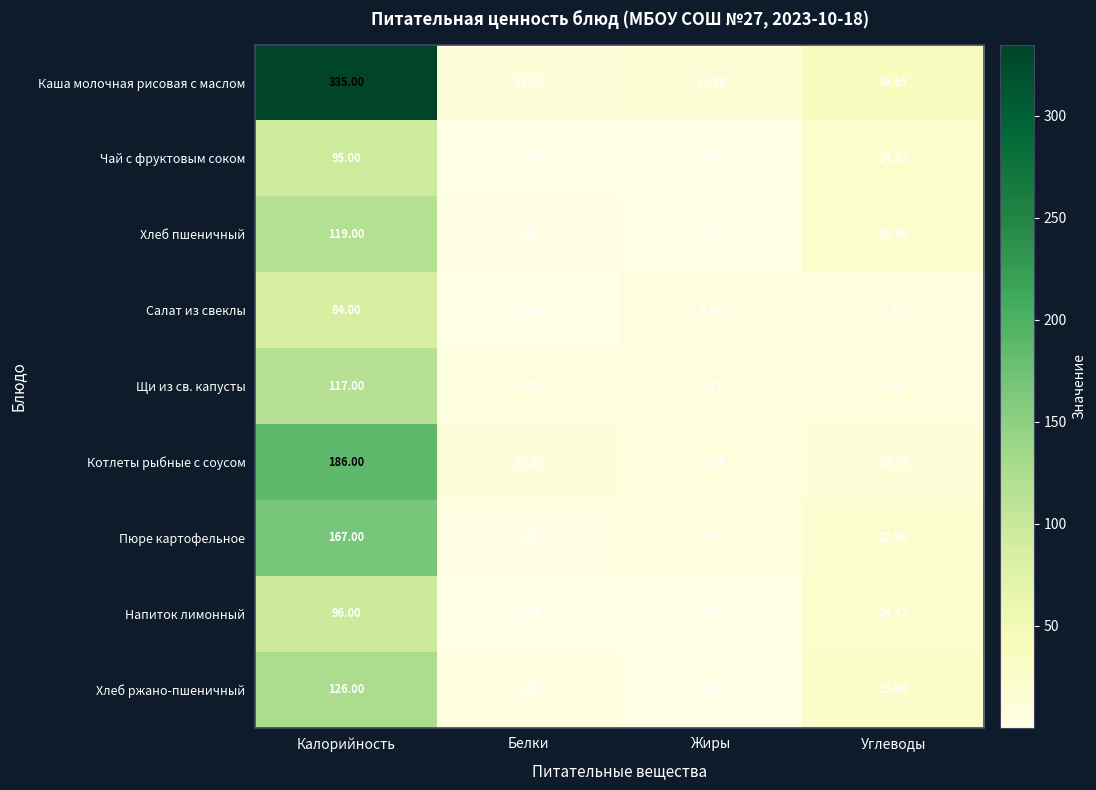

Which series has the largest total across all categories?

Каша молочная рисовая с маслом